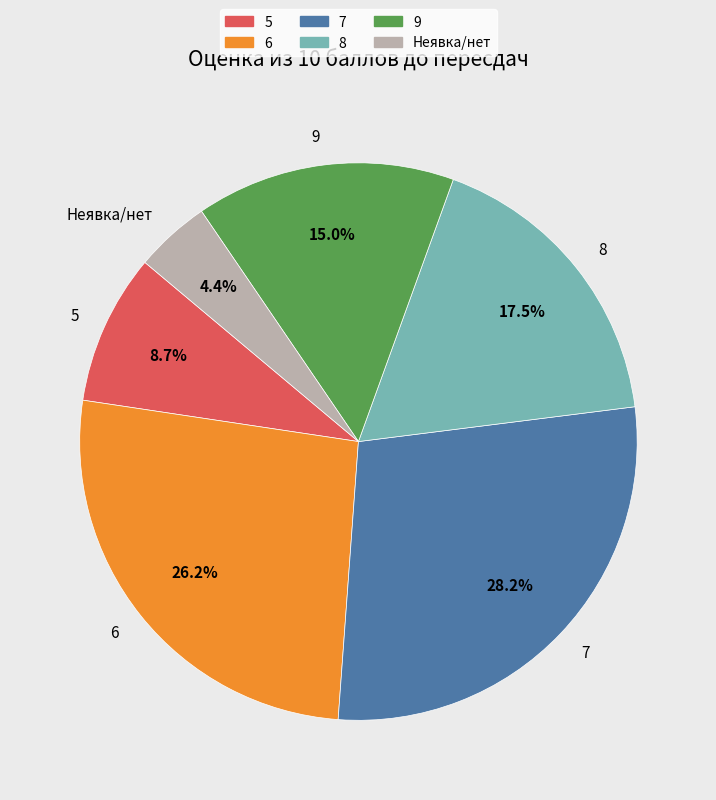

Approximately how many times larger is the value at 7 compared to 6?

1.1